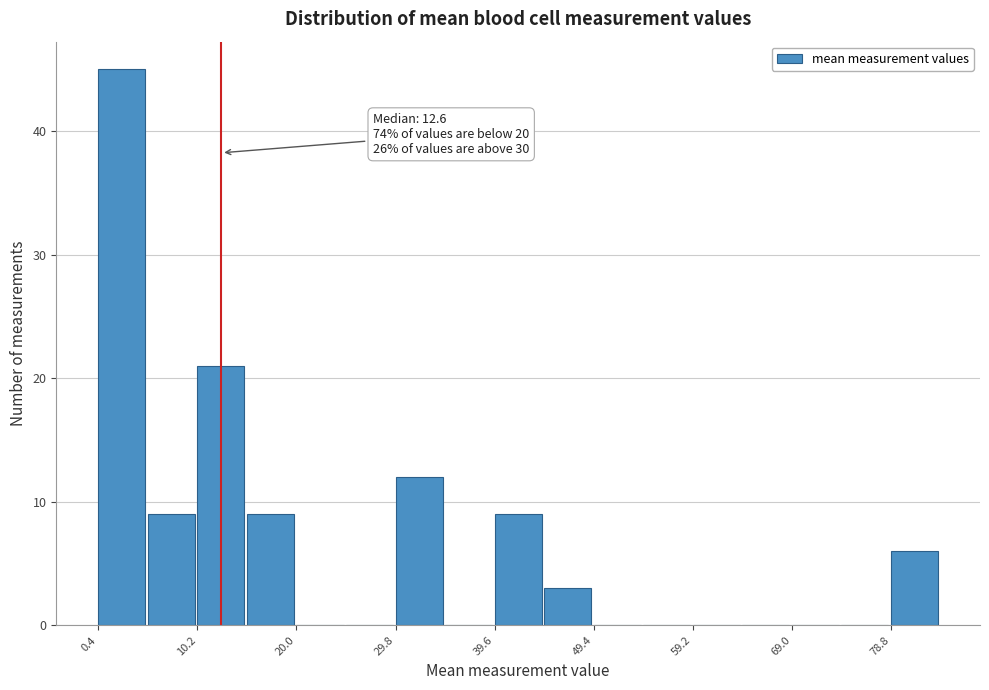

Over which range of the x-axis is the bar tallest?

0 to 5